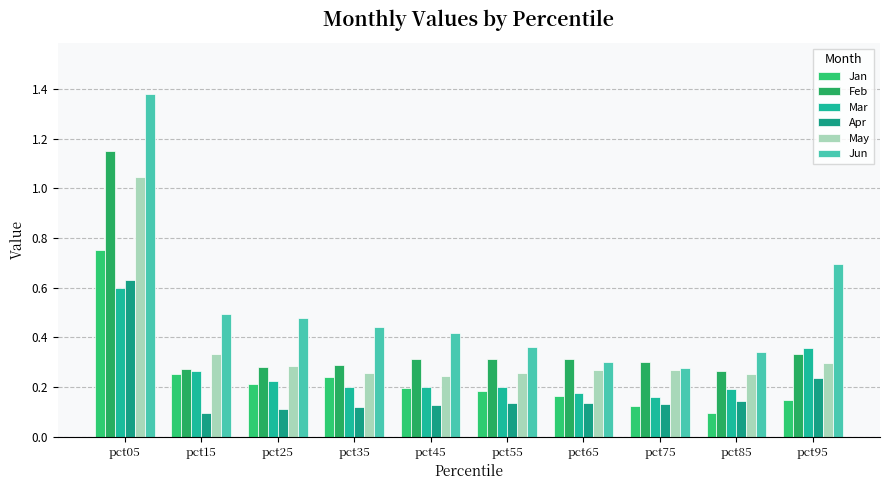

Between pct05 and pct95, which series saw the biggest shift?

Feb